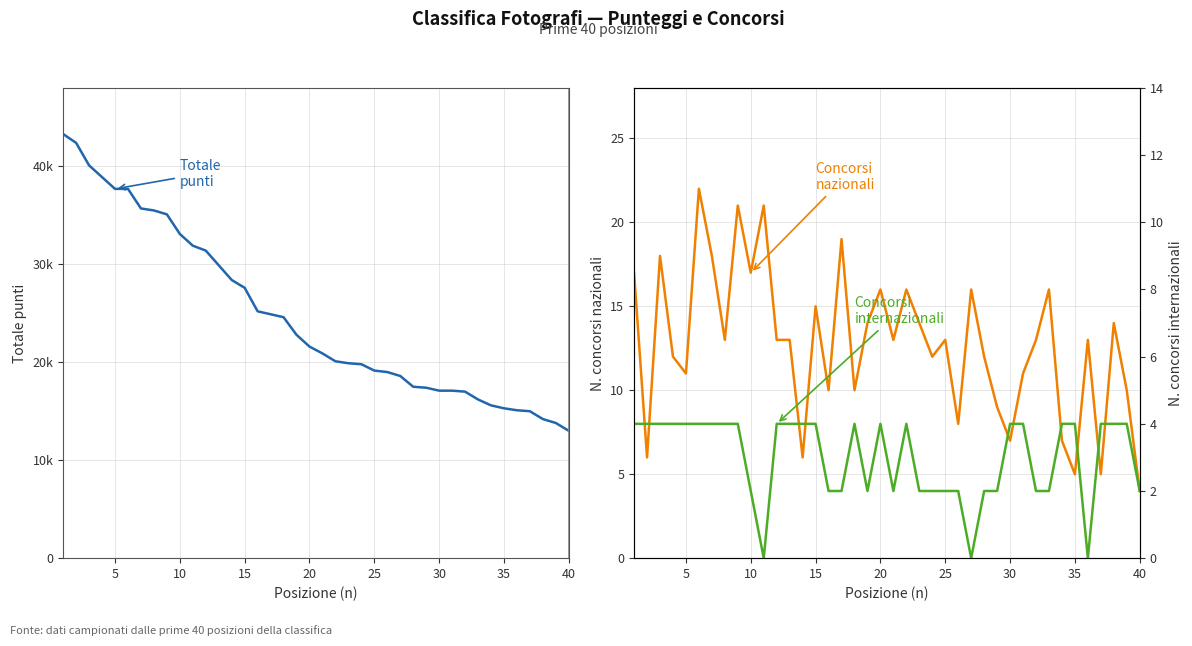

Count the number of data series in this chart.

3